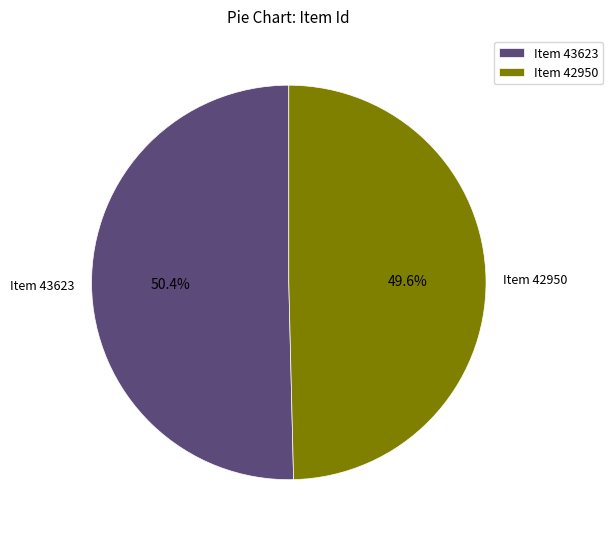

What percentage do Item 43623 and Item 42950 together represent?

100.0%